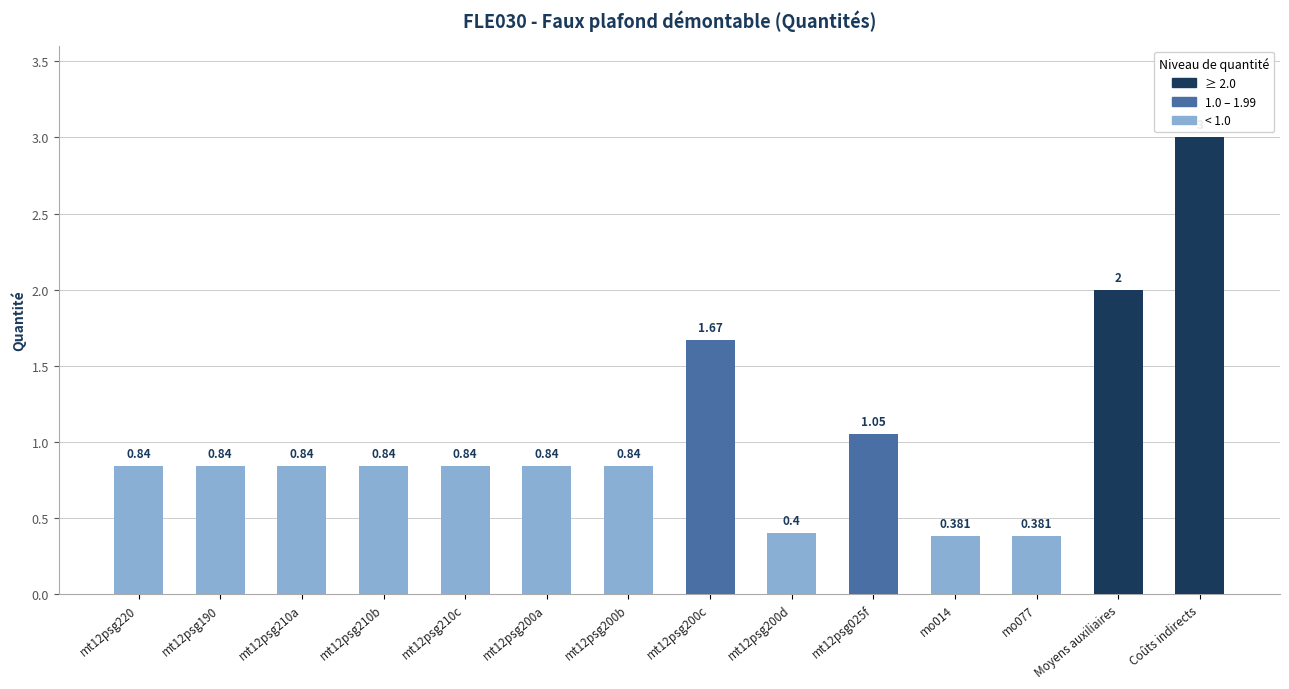

At which category does the chart reach its peak across all series?

Coûts indirects